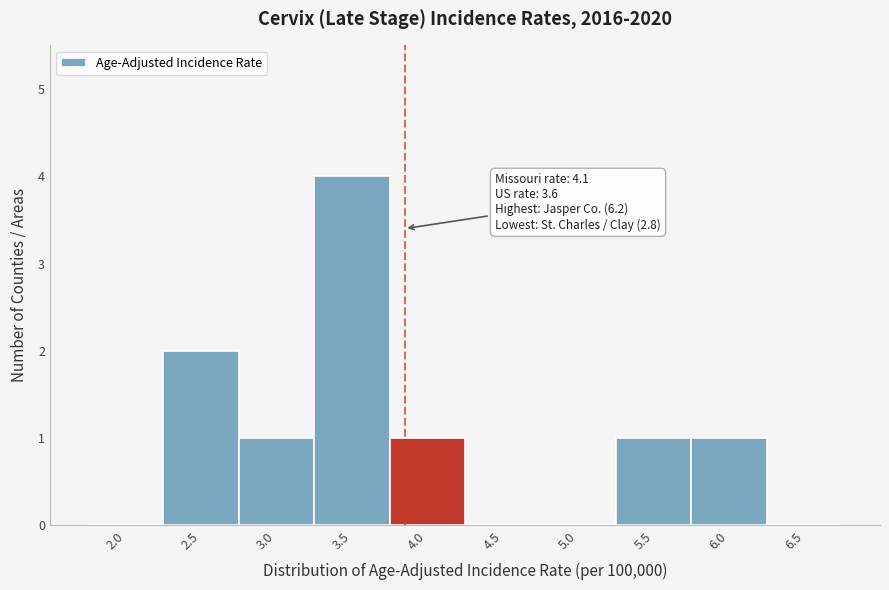

Reading left to right, transcribe all the data shown in this chart.

2.0=0	2.5=2	3.0=1	3.5=4	4.0=1	4.5=0	5.0=0	5.5=1	6.0=1	6.5=0